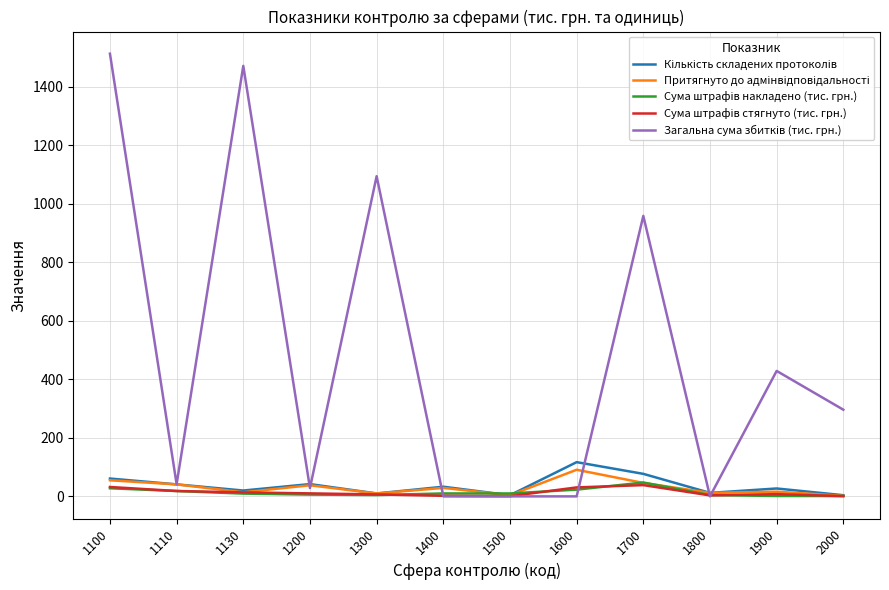

What is the total value across all series at 1700?

1167.7